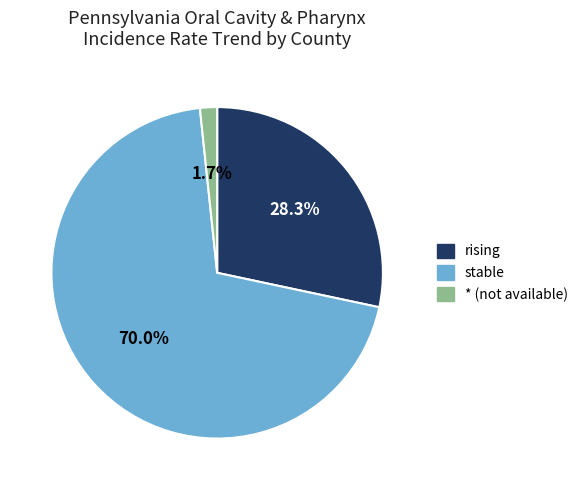

Rank the categories by value from lowest to highest.

* (not available), rising, stable